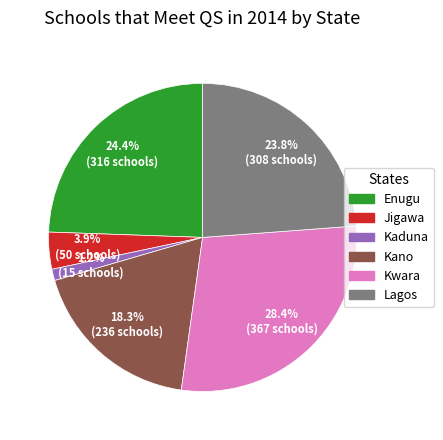

Between Kaduna and Enugu, which is larger?

Enugu